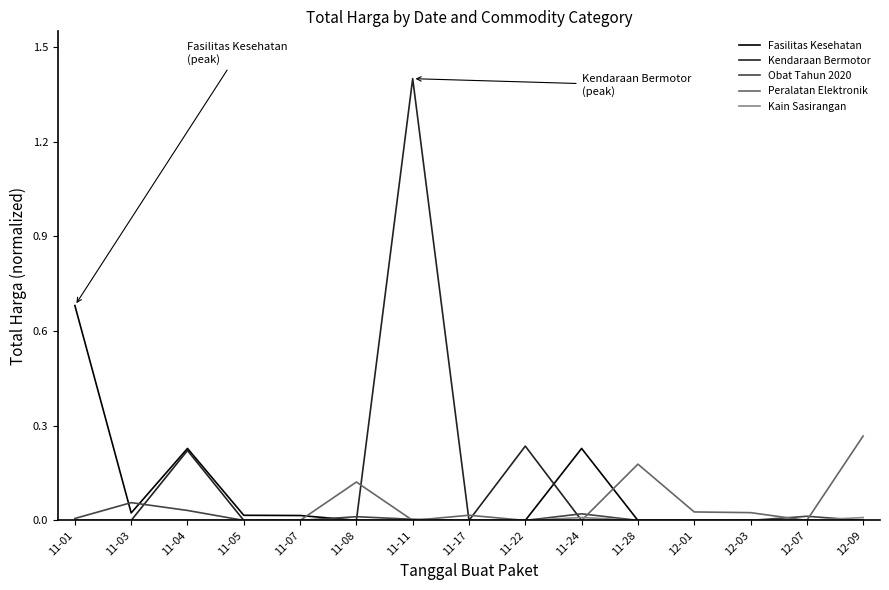

At which category does the chart reach its peak across all series?

11-11